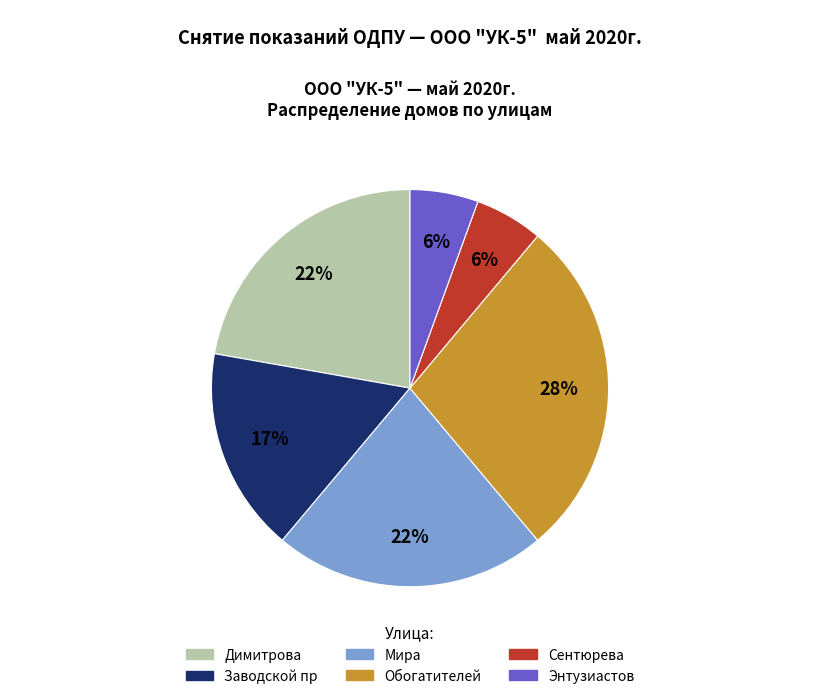

Is Заводской пр the majority of the pie?

No